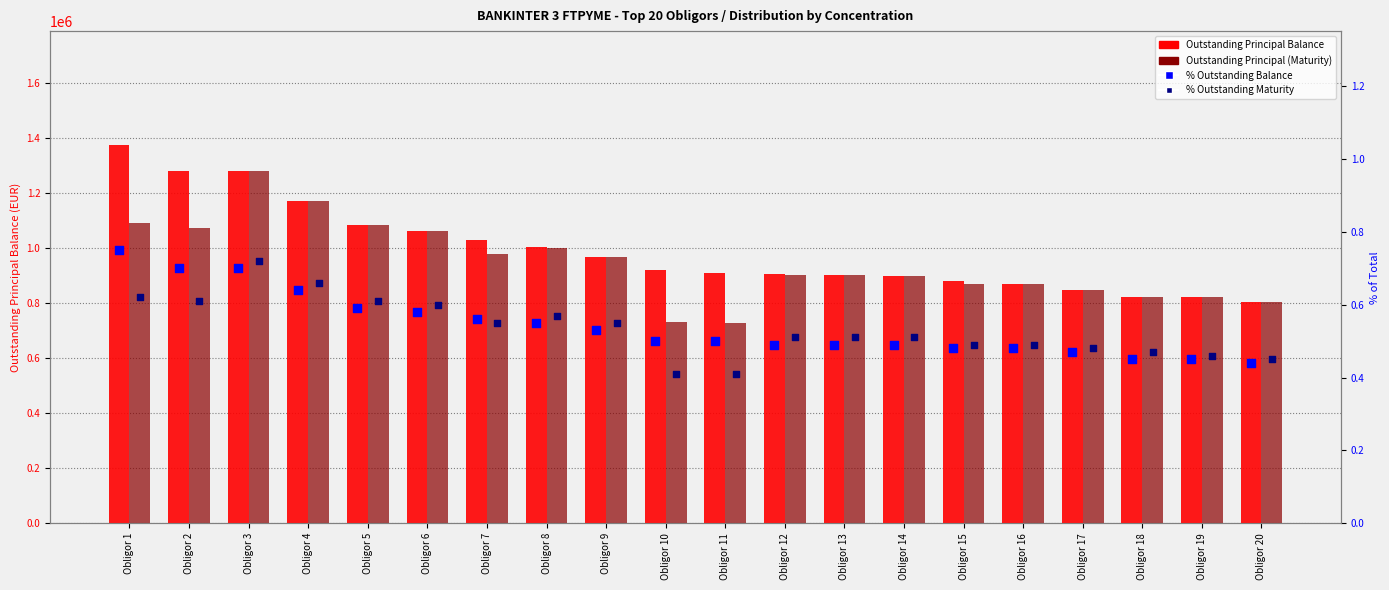

What is the total value across all series at Obligor 16?

1735626.8